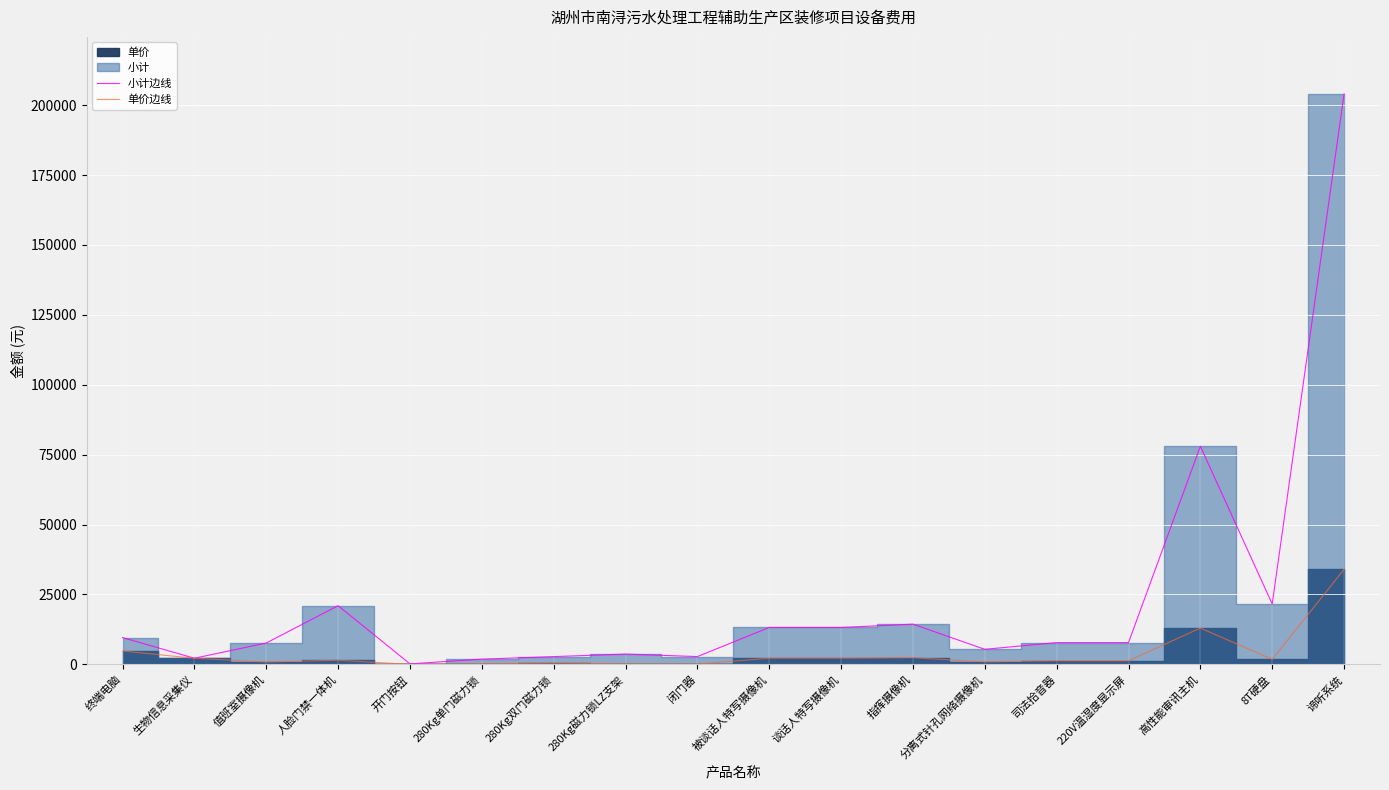

Reading left to right, transcribe all the data shown in this chart.

小计边线: 终端电脑=9600	生物信息采集仪=2200	值班室摄像机=7650	人脸门禁一体机=21000	开门按钮=196	280Kg单门磁力锁=1880	280Kg双门磁力锁=2790	280Kg磁力锁LZ支架=3700	闭门器=2800	被谈话人特写摄像机=13200	谈话人特写摄像机=13200	指挥摄像机=14400	分离式针孔网络摄像机=5400	司法拾音器=7800	220V温湿度显示屏=7800	高性能审讯主机=78000	8T硬盘=21600	谛听系统=204000
单价边线: 终端电脑=4800	生物信息采集仪=2200	值班室摄像机=850	人脸门禁一体机=1500	开门按钮=14	280Kg单门磁力锁=235	280Kg双门磁力锁=465	280Kg磁力锁LZ支架=185	闭门器=140	被谈话人特写摄像机=2200	谈话人特写摄像机=2200	指挥摄像机=2400	分离式针孔网络摄像机=900	司法拾音器=1300	220V温湿度显示屏=1300	高性能审讯主机=13000	8T硬盘=1800	谛听系统=34000